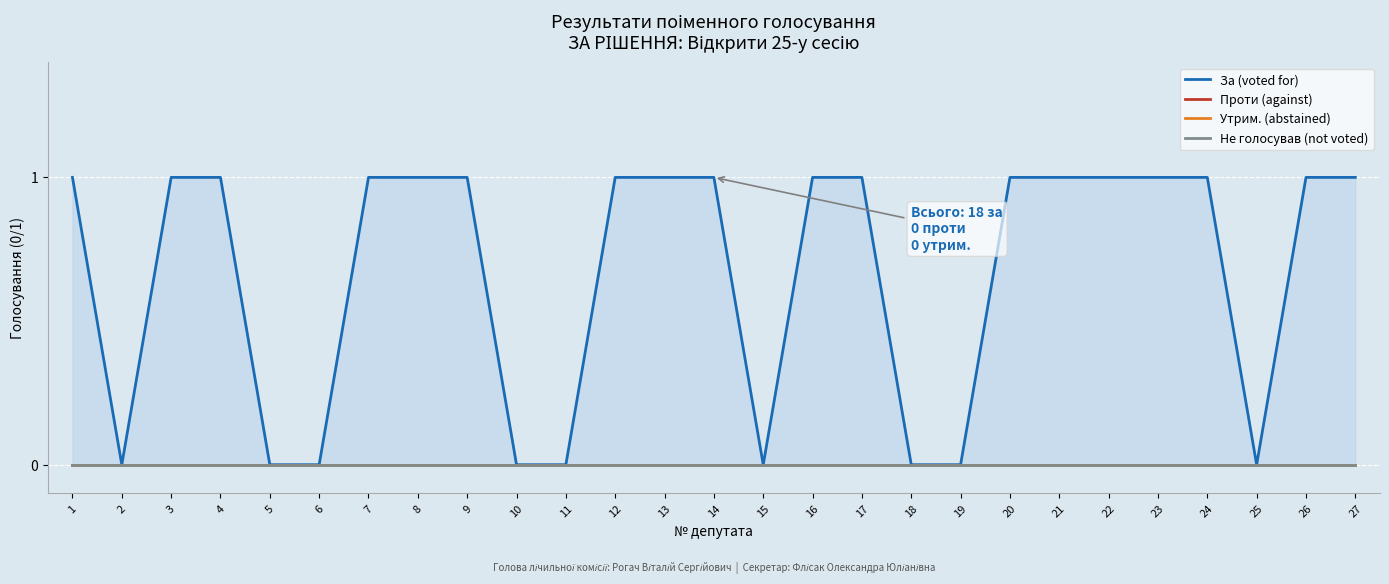

Which has a higher value, 2 or 14?

14